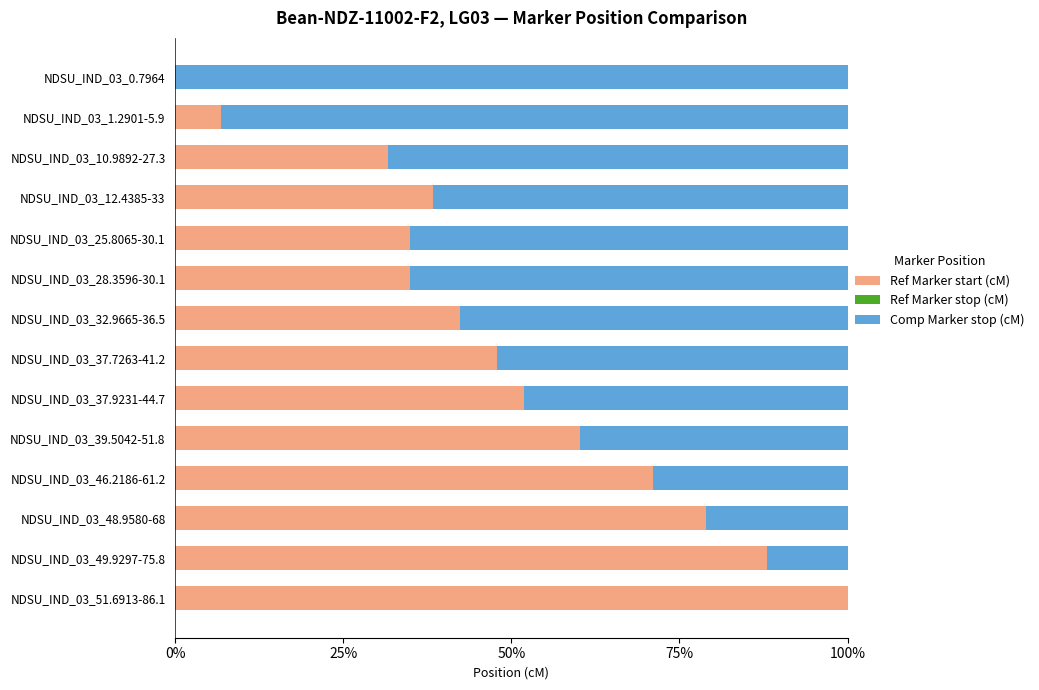

What is the sum of all Ref Marker start (cM) values?

687.2